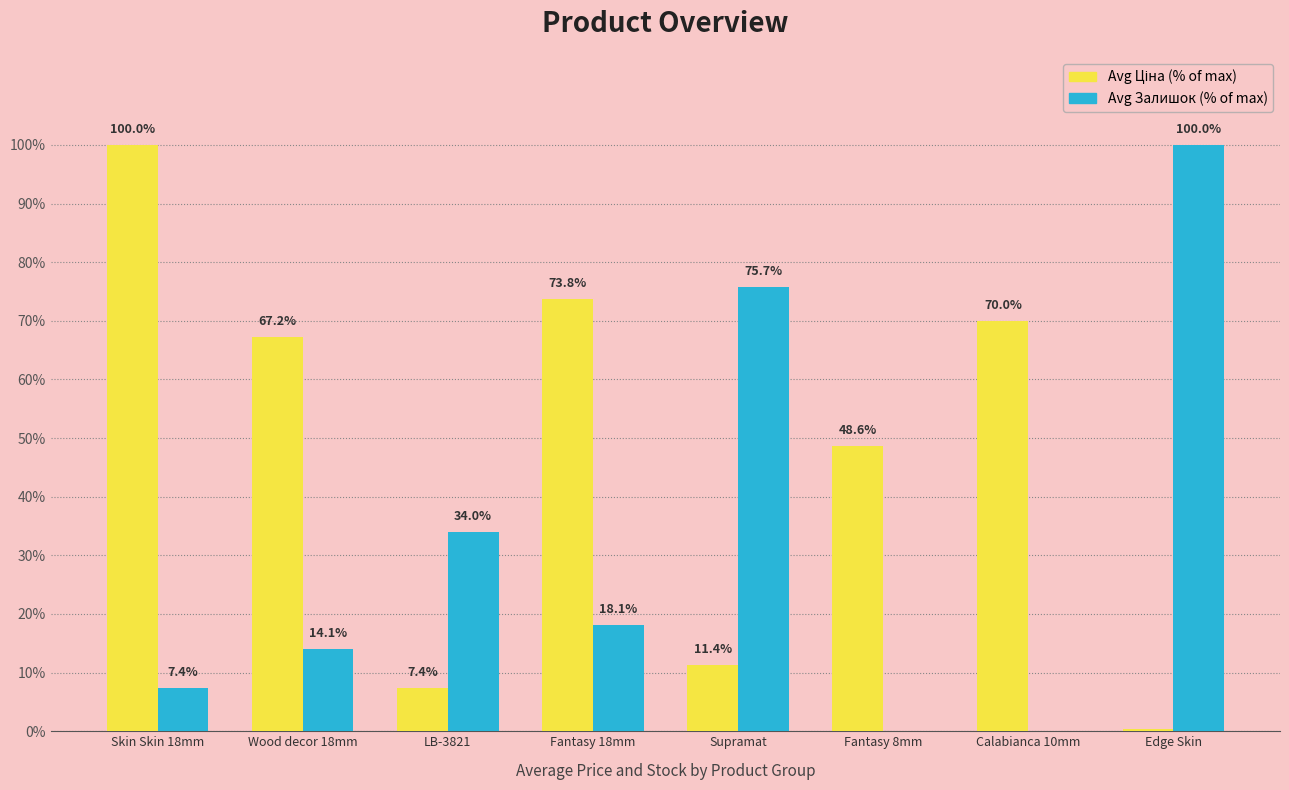

At which category is the sum across all series the highest?

Skin Skin 18mm